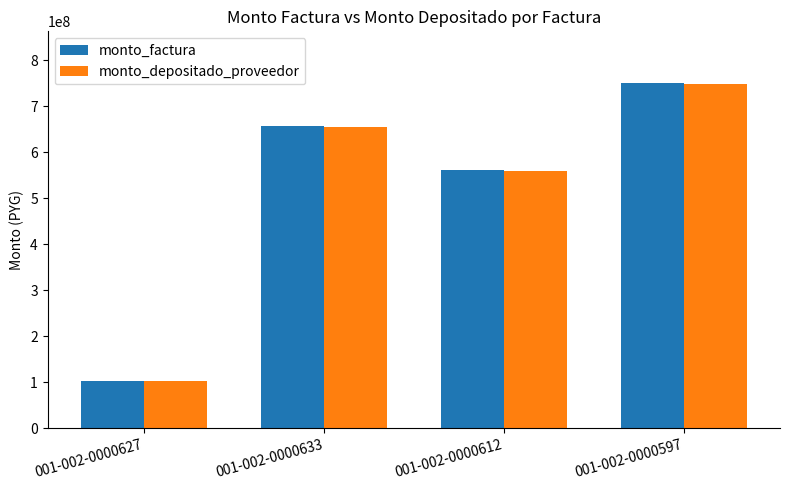

List the labels in order of monto_factura value, largest first.

001-002-0000597, 001-002-0000633, 001-002-0000612, 001-002-0000627